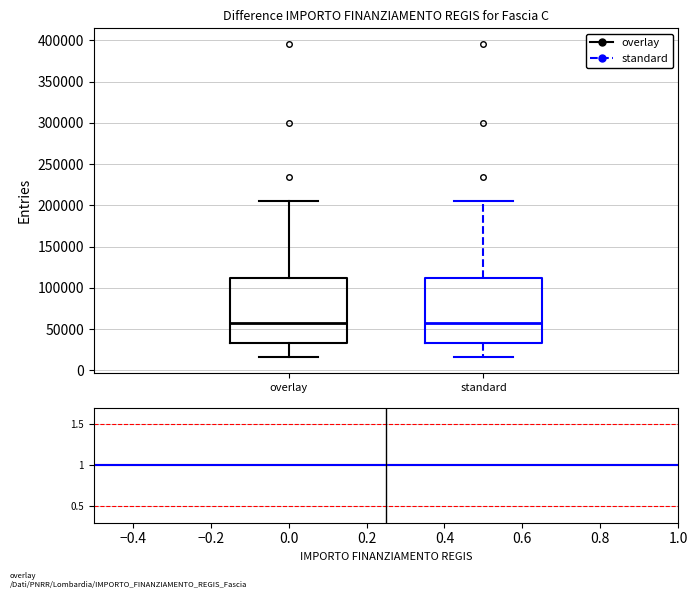

Where does the lower whisker of the box for standard end on the y-axis? The values are not printed on the chart, so give them approximately, as read against the axis.

15000